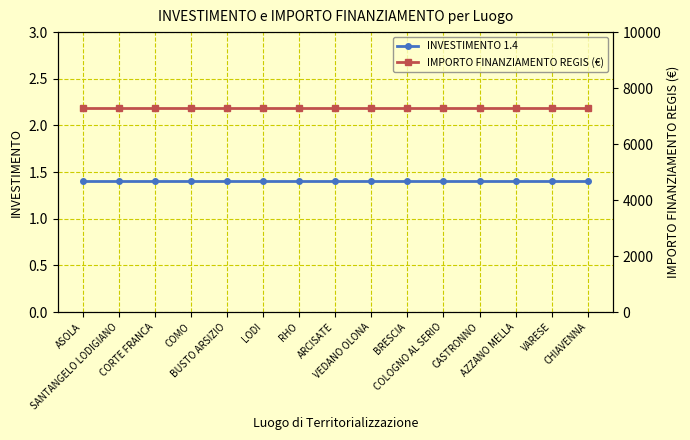

Is it true that IMPORTO FINANZIAMENTO REGIS (€) equals 3103.8 at LODI?

False